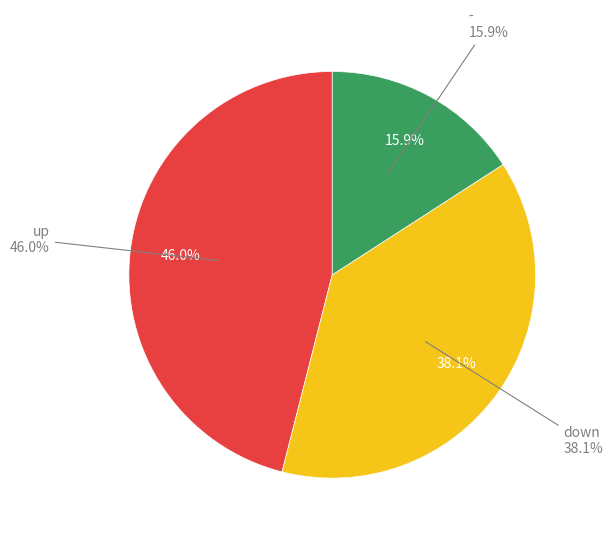

Is it true that down is 28% of the pie?

False